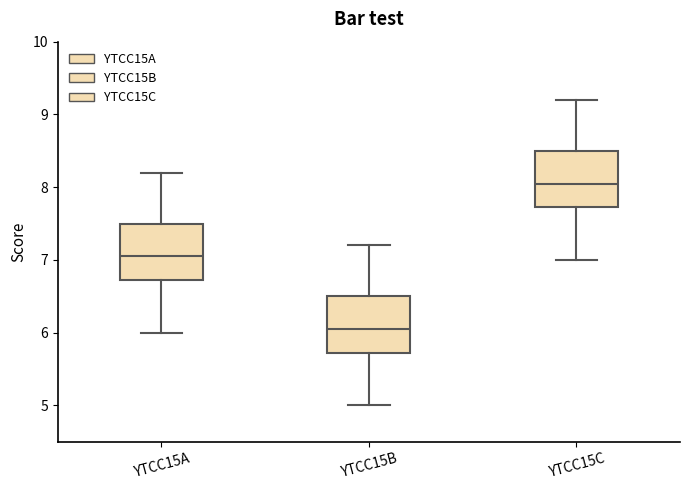

Where is the upper edge of the box for YTCC15C on the y-axis? The values are not printed on the chart, so give them approximately, as read against the axis.

8.5